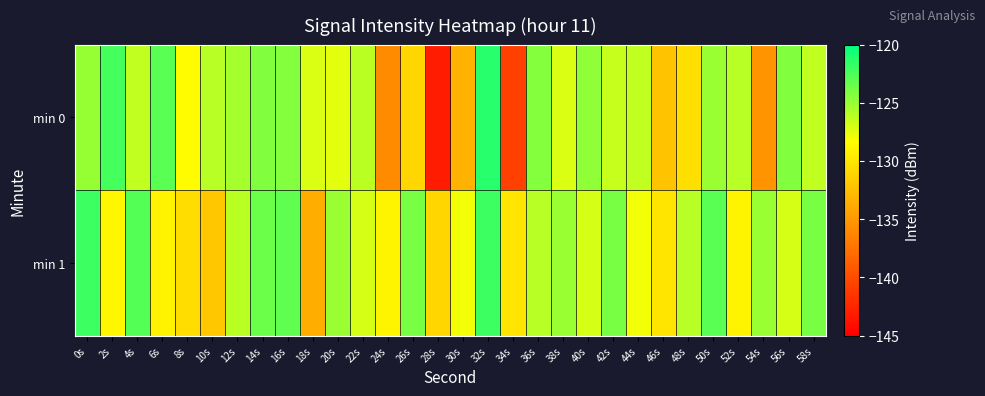

Reading right to left, what are all the values shown in this chart?

min 0: 58s=-126.3	56s=-124.2	54s=-135.3	52s=-126.0	50s=-125.0	48s=-130.4	46s=-132.2	44s=-126.3	42s=-126.5	40s=-124.7	38s=-127.1	36s=-124.3	34s=-140.7	32s=-121.3	30s=-133.3	28s=-143.1	26s=-131.0	24s=-135.8	22s=-126.2	20s=-127.4	18s=-127.1	16s=-124.3	14s=-124.3	12s=-125.4	10s=-126.0	8s=-128.5	6s=-123.0	4s=-126.3	2s=-122.3	0s=-125.0
min 1: 58s=-124.0	56s=-127.0	54s=-125.0	52s=-129.0	50s=-123.0	48s=-126.0	46s=-130.0	44s=-128.0	42s=-124.0	40s=-127.0	38s=-125.0	36s=-126.0	34s=-130.0	32s=-122.0	30s=-128.0	28s=-131.0	26s=-124.0	24s=-129.0	22s=-127.0	20s=-125.0	18s=-133.7	16s=-123.2	14s=-123.6	12s=-126.1	10s=-132.0	8s=-130.5	6s=-129.1	4s=-122.7	2s=-128.9	0s=-122.0